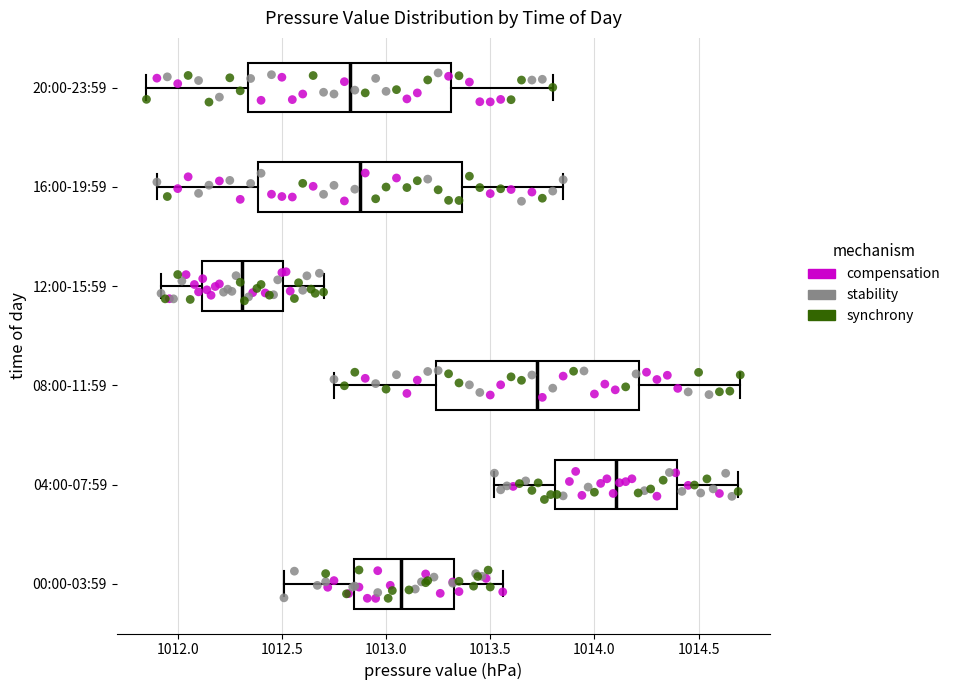

Reading bottom to top, read every box against the x-axis: the position of its median line, the range the box covers, and the ends of its whiskers. The values are not printed on the chart, so give them approximately, as read against the axis.

00:00-03:59: median 1013.05, box 1012.85 to 1013.35, whiskers 1012.50 to 1013.55
04:00-07:59: median 1014.10, box 1013.80 to 1014.40, whiskers 1013.50 to 1014.70
08:00-11:59: median 1013.75, box 1013.25 to 1014.20, whiskers 1012.75 to 1014.70
12:00-15:59: median 1012.30, box 1012.10 to 1012.50, whiskers 1011.90 to 1012.70
16:00-19:59: median 1012.90, box 1012.40 to 1013.35, whiskers 1011.90 to 1013.85
20:00-23:59: median 1012.85, box 1012.35 to 1013.30, whiskers 1011.85 to 1013.80